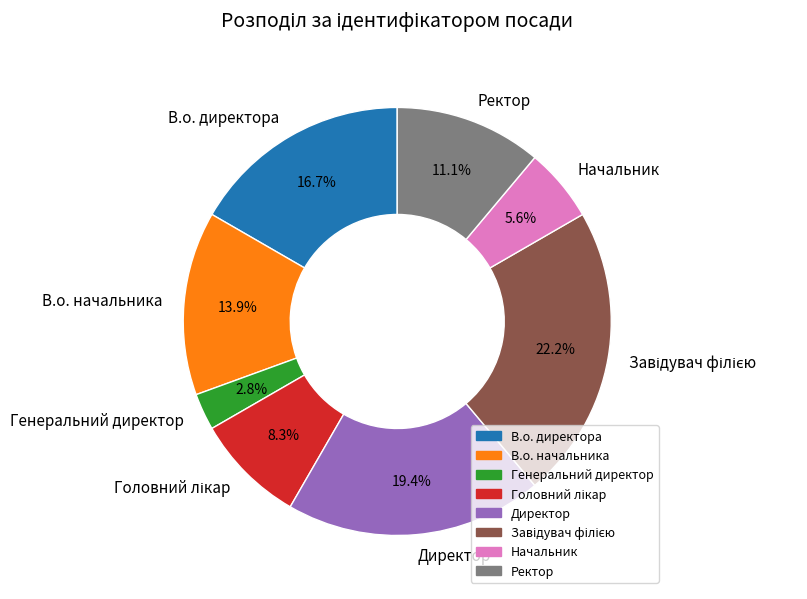

What percentage is the Директор slice, to the nearest percent?

19%